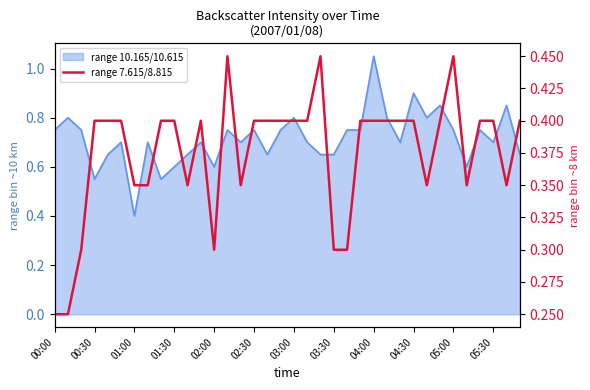

At which category does the chart reach its peak across all series?

13